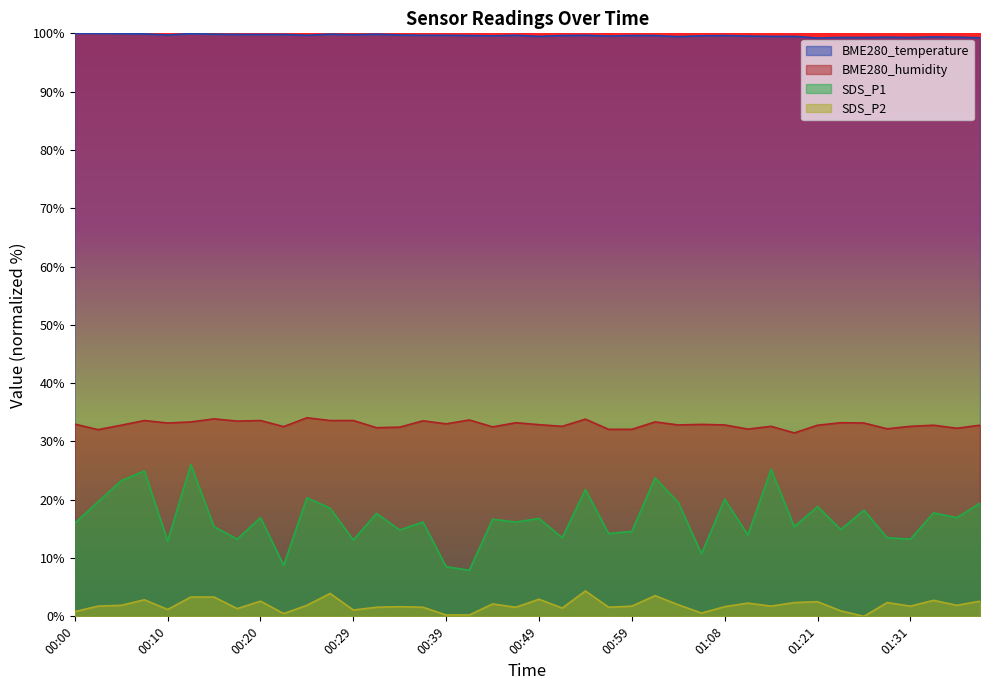

True or false: BME280_temperature and BME280_humidity cross at least once.

False